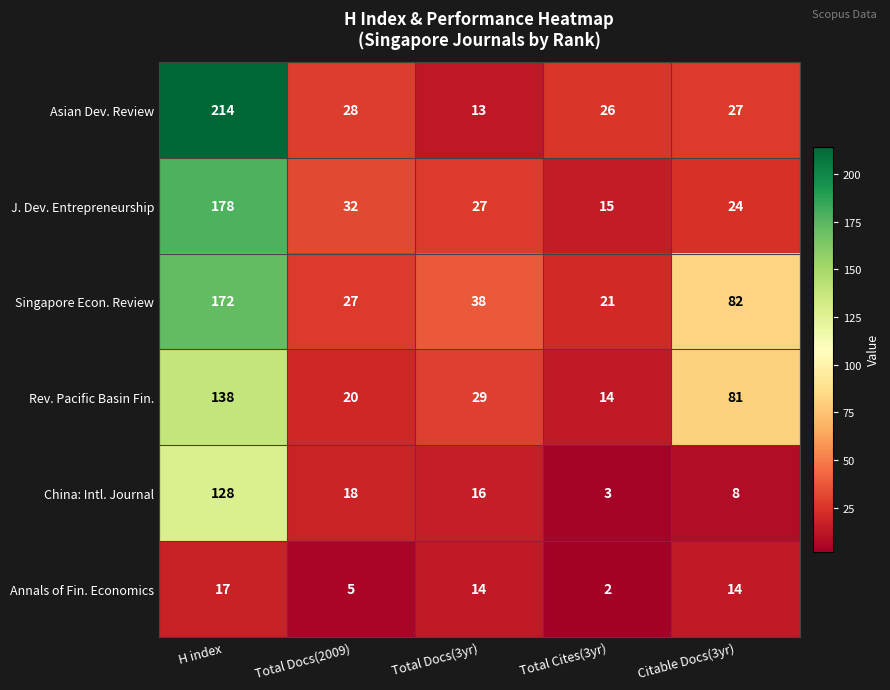

At which label does J. Dev. Entrepreneurship first exceed 27?

H index